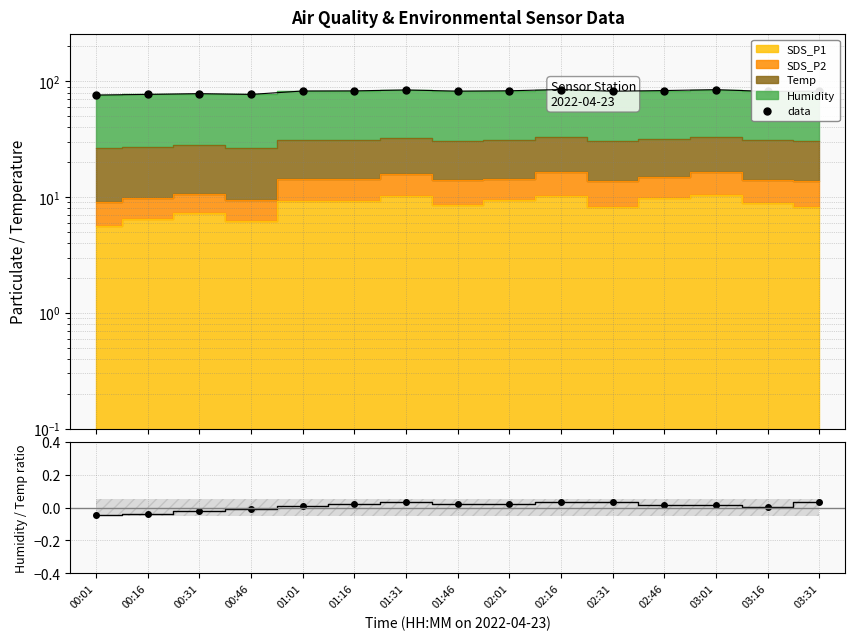

Between 02:01 and 03:16, which series saw the biggest shift?

data